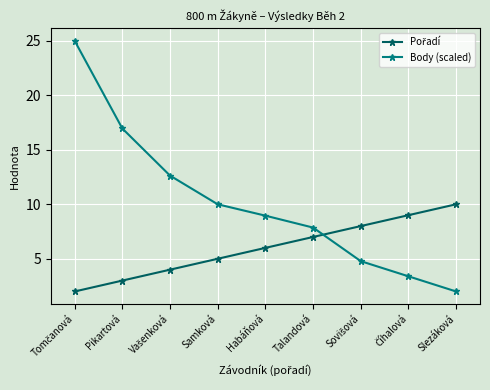

What position from the left is Talandová?

6